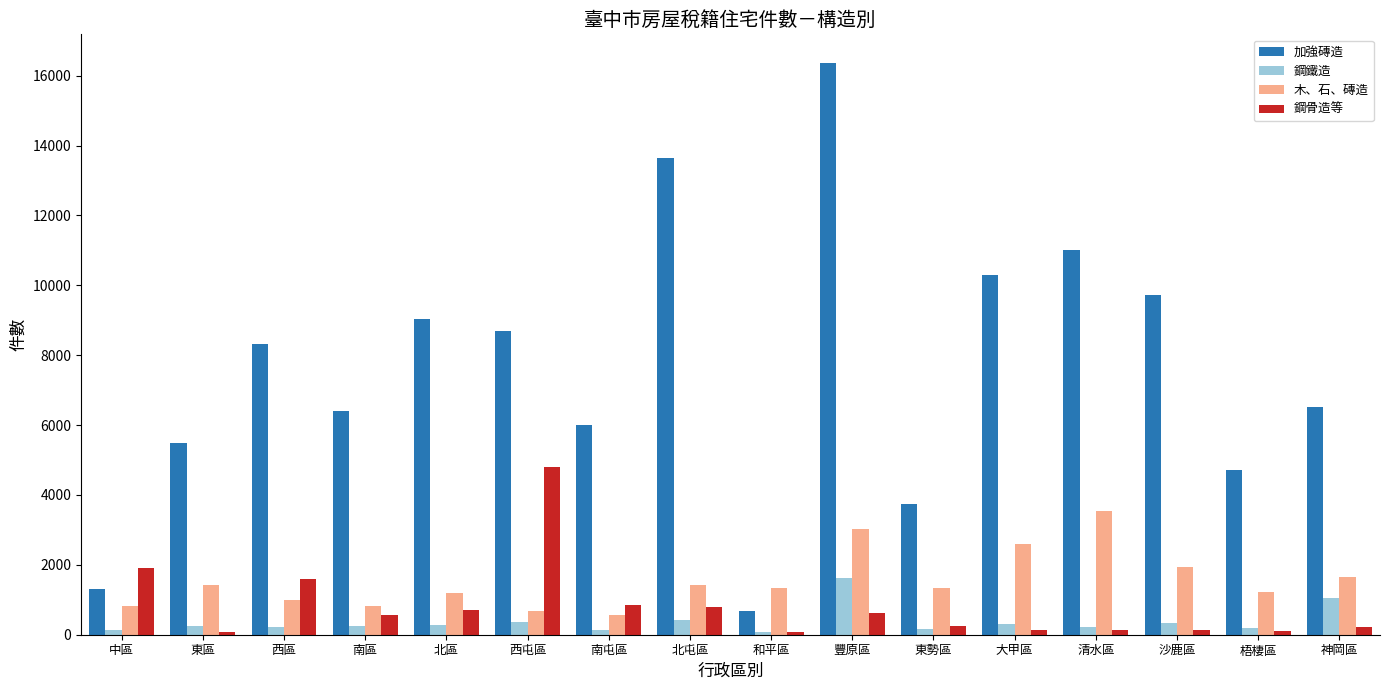

What is the label of the 14th bar from the left?

沙鹿區